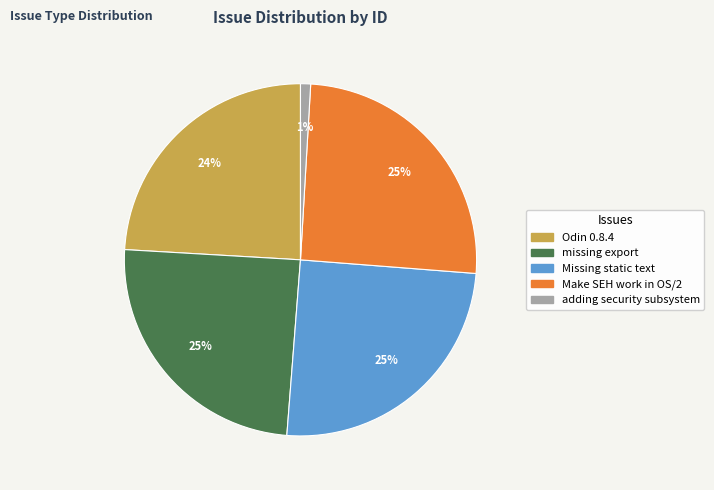

Is adding security subsystem the majority of the pie?

No